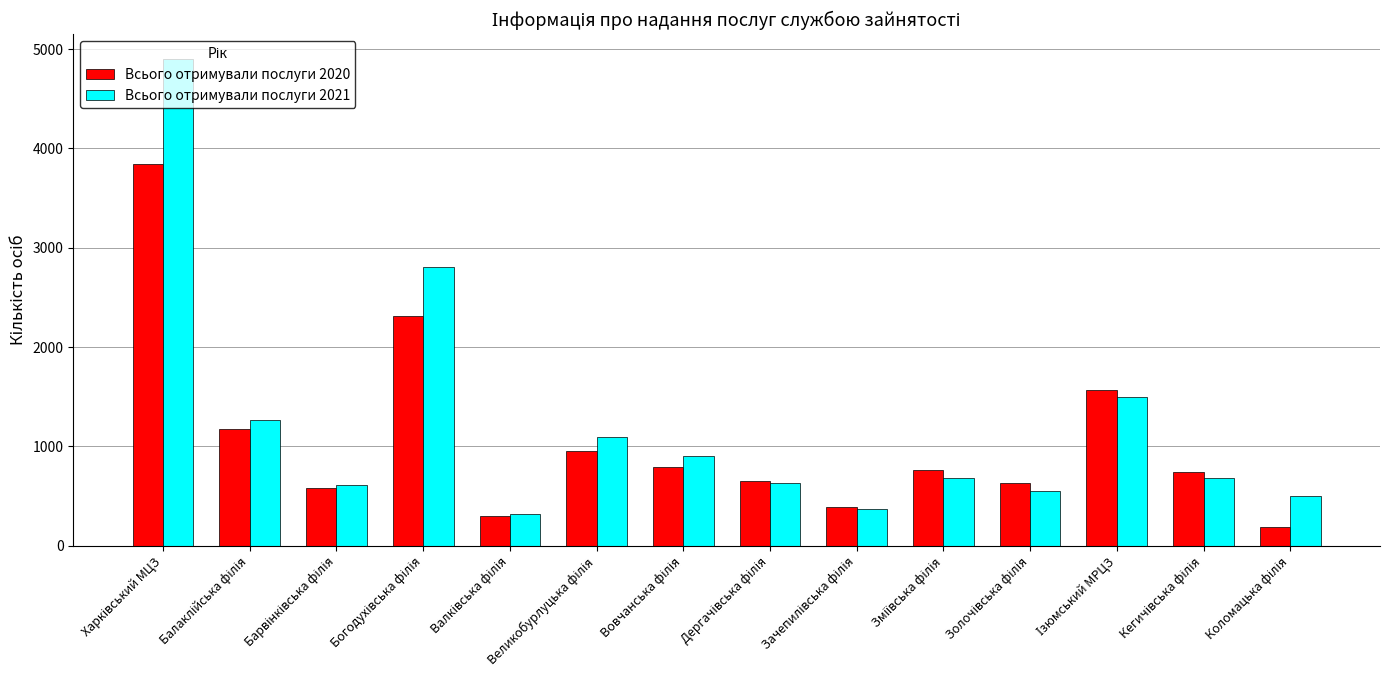

What is the sum of all Всього отримували послуги 2021 values?

16820